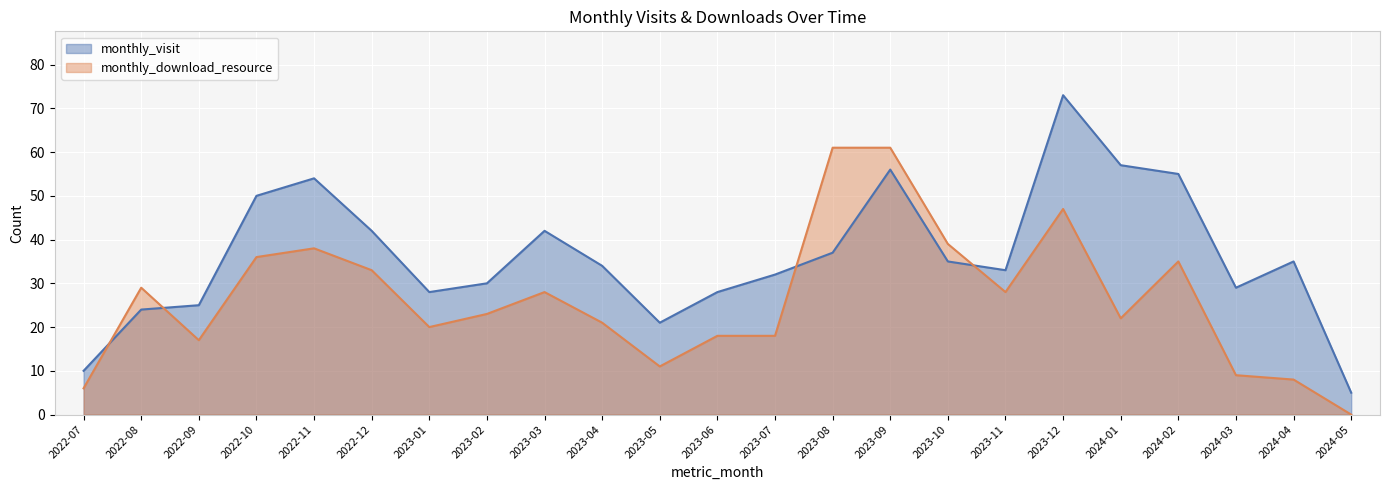

Reading left to right, extract all data points from this chart.

monthly_visit: 2022-07=10	2022-08=24	2022-09=25	2022-10=50	2022-11=54	2022-12=42	2023-01=28	2023-02=30	2023-03=42	2023-04=34	2023-05=21	2023-06=28	2023-07=32	2023-08=37	2023-09=56	2023-10=35	2023-11=33	2023-12=73	2024-01=57	2024-02=55	2024-03=29	2024-04=35	2024-05=5
monthly_download_resource: 2022-07=6	2022-08=29	2022-09=17	2022-10=36	2022-11=38	2022-12=33	2023-01=20	2023-02=23	2023-03=28	2023-04=21	2023-05=11	2023-06=18	2023-07=18	2023-08=61	2023-09=61	2023-10=39	2023-11=28	2023-12=47	2024-01=22	2024-02=35	2024-03=9	2024-04=8	2024-05=0